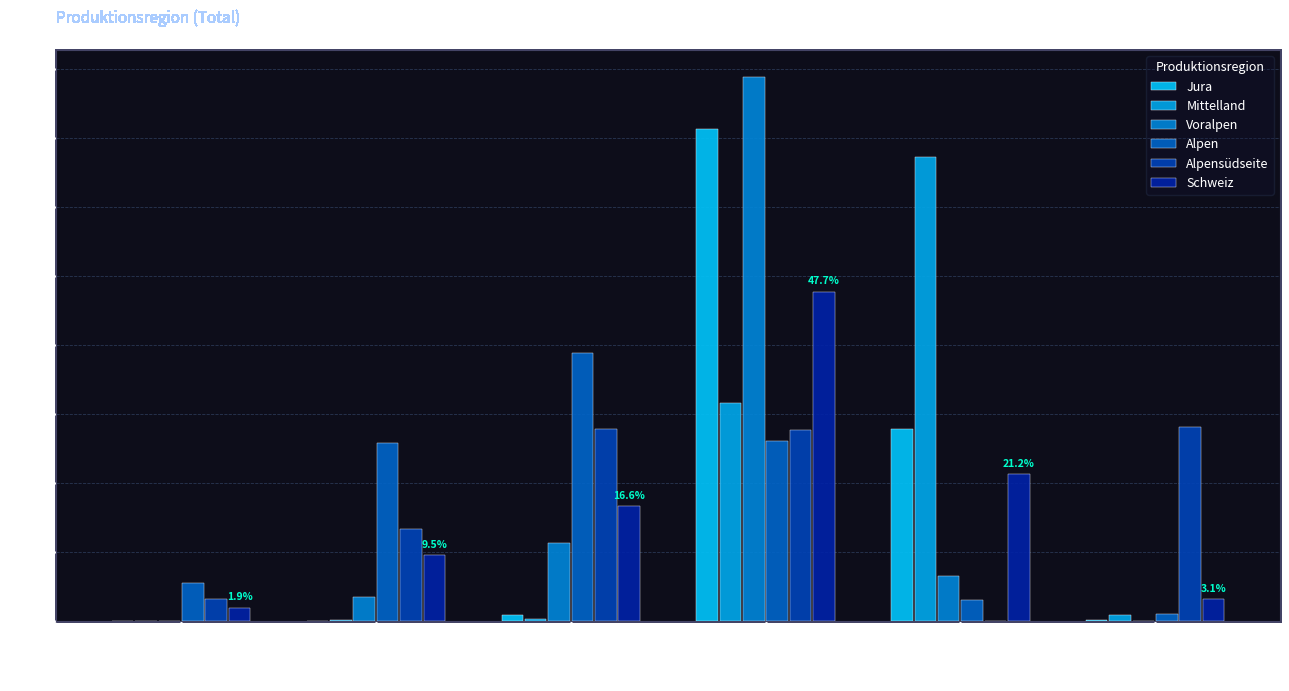

Reading left to right, extract all data points from this chart.

Jura: obersubalpin=0.0	subalpin=0.0	hochmontan=0.8	unter-/
obermontan=71.3	submontan=27.8	hyperinsub./
kollin=0.1
Mittelland: obersubalpin=0.0	subalpin=0.1	hochmontan=0.3	unter-/
obermontan=31.6	submontan=67.2	hyperinsub./
kollin=0.9
Voralpen: obersubalpin=0.0	subalpin=3.4	hochmontan=11.2	unter-/
obermontan=78.8	submontan=6.5	hyperinsub./
kollin=0.0
Alpen: obersubalpin=5.4	subalpin=25.8	hochmontan=38.8	unter-/
obermontan=26.0	submontan=3.0	hyperinsub./
kollin=1.0
Alpensüdseite: obersubalpin=3.1	subalpin=13.3	hochmontan=27.8	unter-/
obermontan=27.7	submontan=0.0	hyperinsub./
kollin=28.1
Schweiz: obersubalpin=1.9	subalpin=9.5	hochmontan=16.6	unter-/
obermontan=47.7	submontan=21.2	hyperinsub./
kollin=3.1